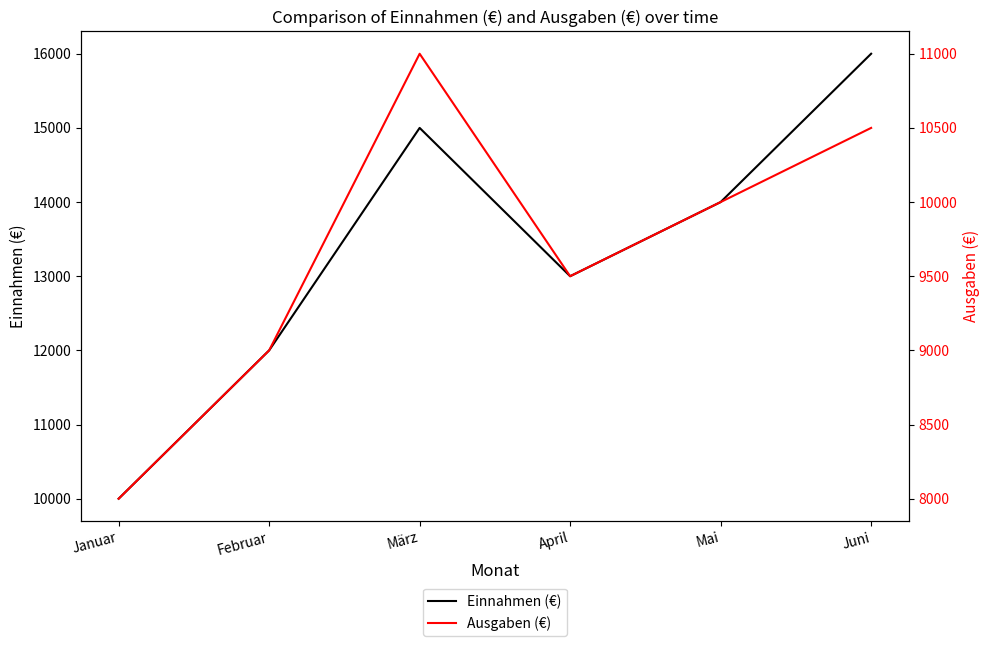

How many interior local valleys does the Einnahmen (€) series have?

1